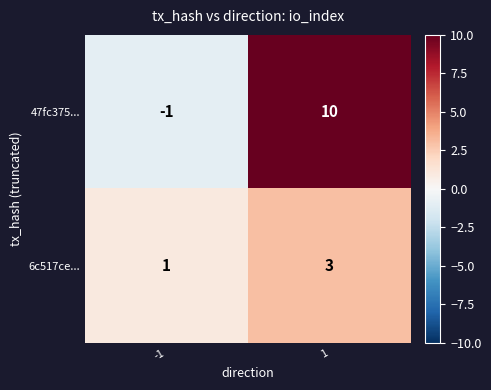

Which series changed the most between -1 and 1?

47fc375...